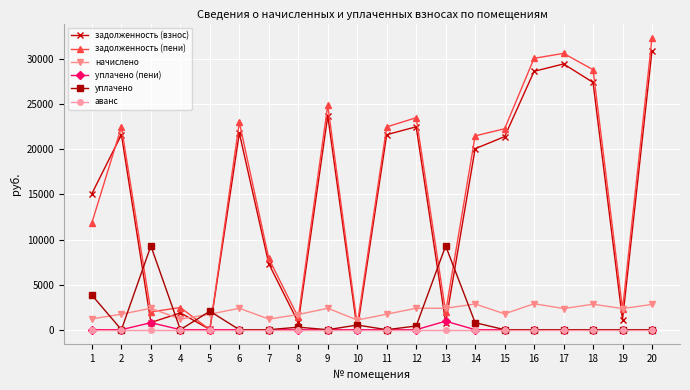

Between which two adjacent categories do начислено and задолженность (взнос) first intersect?

2 and 3